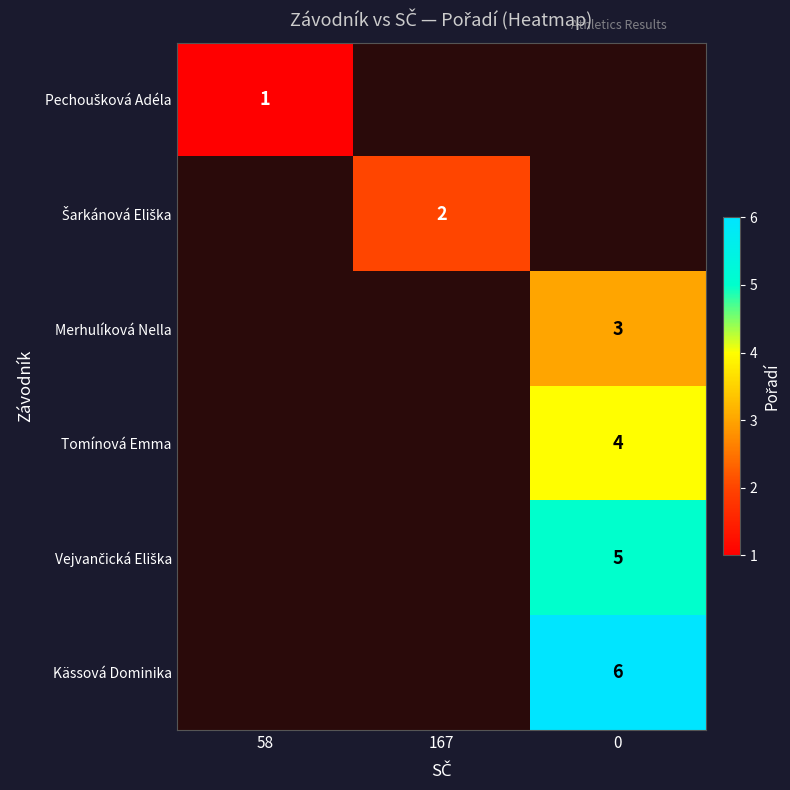

The Tomínová Emma series shows 3 at 0. True or false?

False